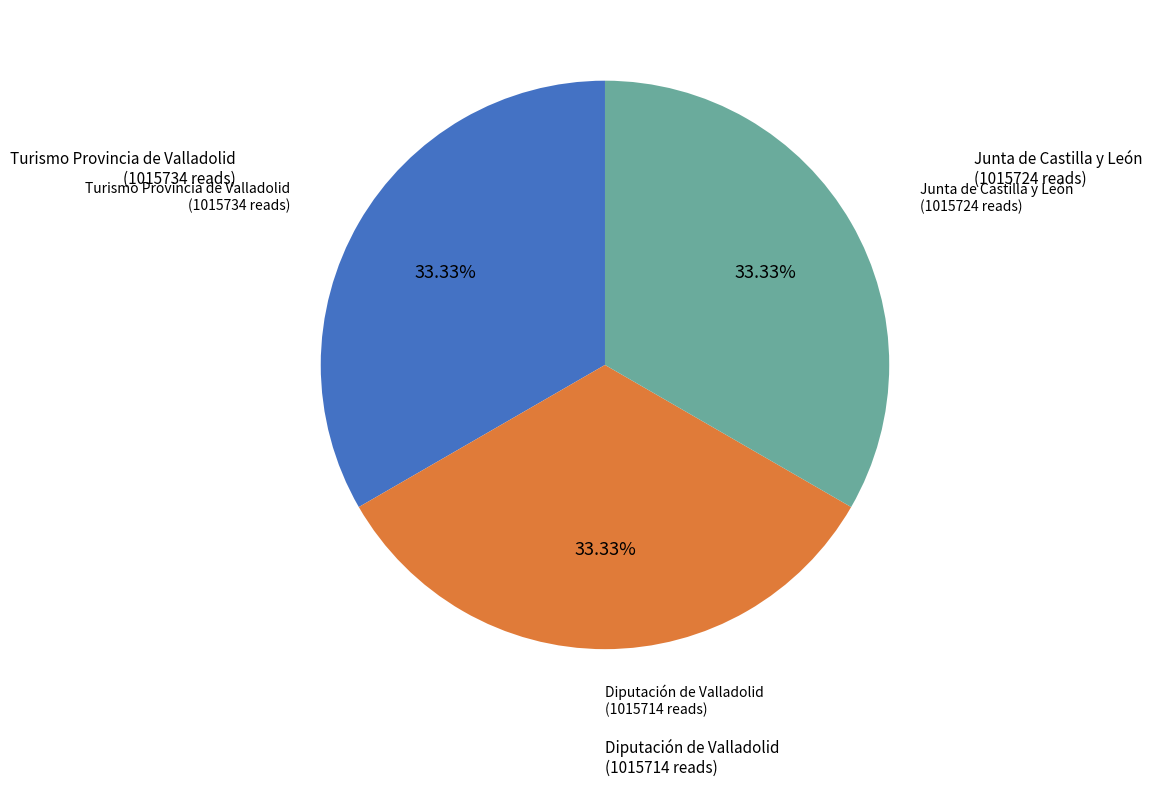

What percentage is NOT represented by Diputación de Valladolid?

66.7%